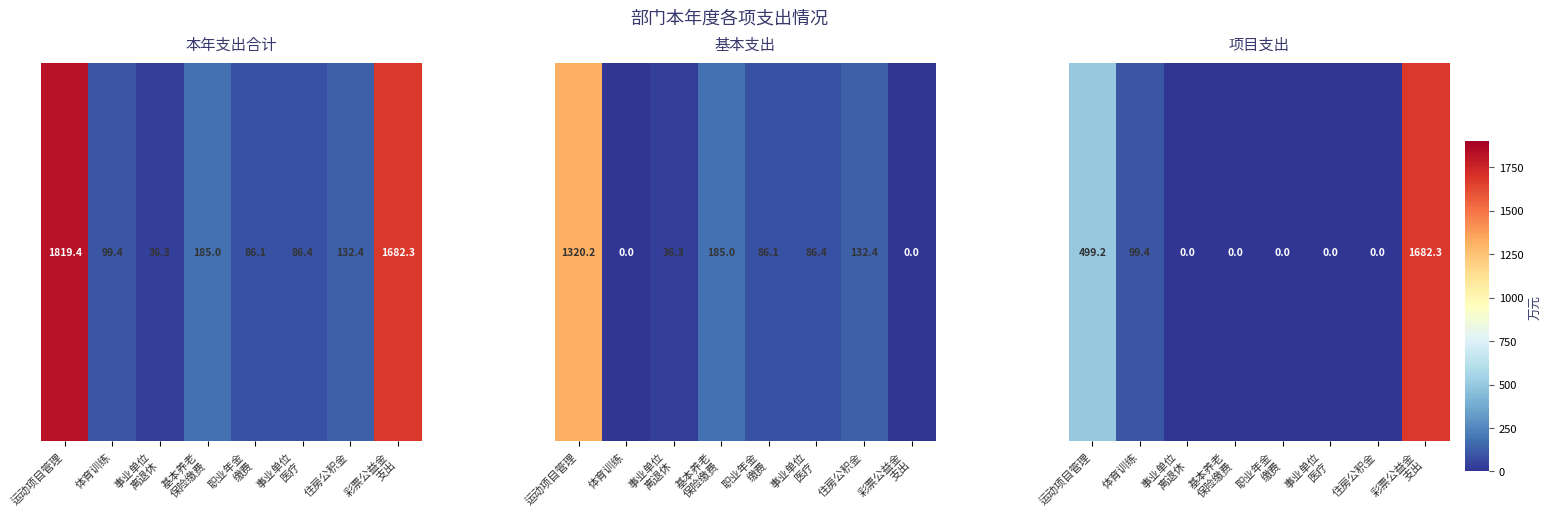

Rank the categories by value from lowest to highest.

事业单位
离退休, 基本养老
保险缴费, 职业年金
缴费, 事业单位
医疗, 住房公积金, 体育训练, 运动项目管理, 彩票公益金
支出